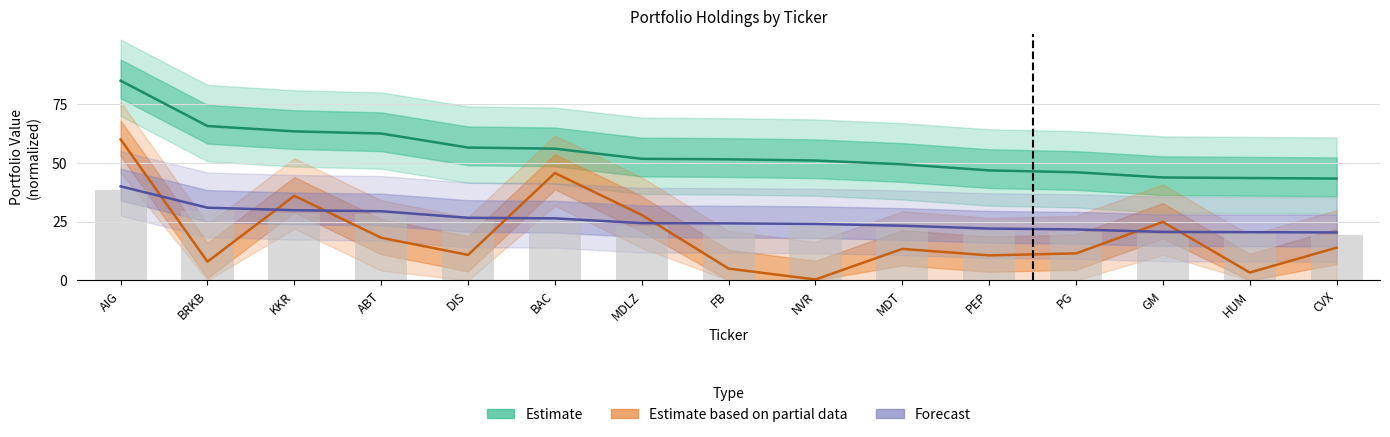

Reading left to right, transcribe all the data shown in this chart.

Estimate: AIG=85.0	BRKB=65.7	KKR=63.4	ABT=62.5	DIS=56.5	BAC=56.1	MDLZ=51.7	FB=51.5	NVR=51.0	MDT=49.4	PEP=46.8	PG=46.0	GM=43.8	HUM=43.5	CVX=43.3
Estimate based on partial data: AIG=60.0	BRKB=7.9	KKR=36.0	ABT=18.1	DIS=10.8	BAC=45.7	MDLZ=27.8	FB=5.0	NVR=0.3	MDT=13.4	PEP=10.6	PG=11.5	GM=24.9	HUM=3.3	CVX=13.9
Forecast: AIG=40.0	BRKB=30.9	KKR=29.8	ABT=29.4	DIS=26.6	BAC=26.4	MDLZ=24.3	FB=24.2	NVR=24.0	MDT=23.2	PEP=22.0	PG=21.7	GM=20.6	HUM=20.5	CVX=20.4